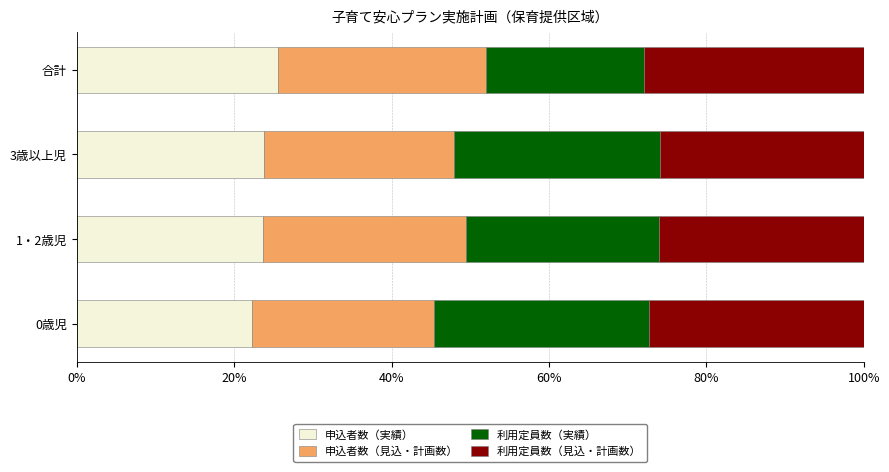

What is the total value across all series at 3歳以上児?

100.0